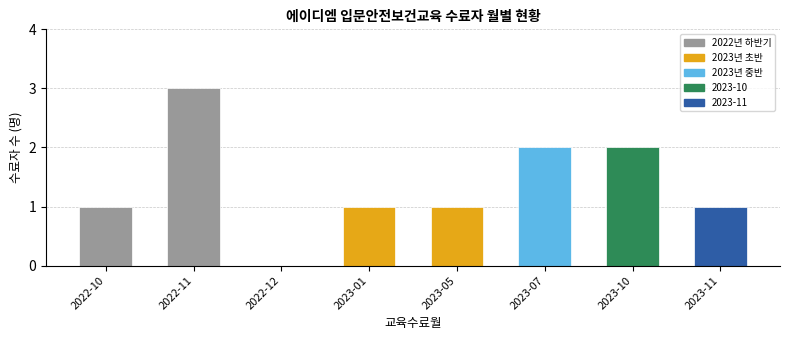

At which label is the value closest to 1?

2022-10